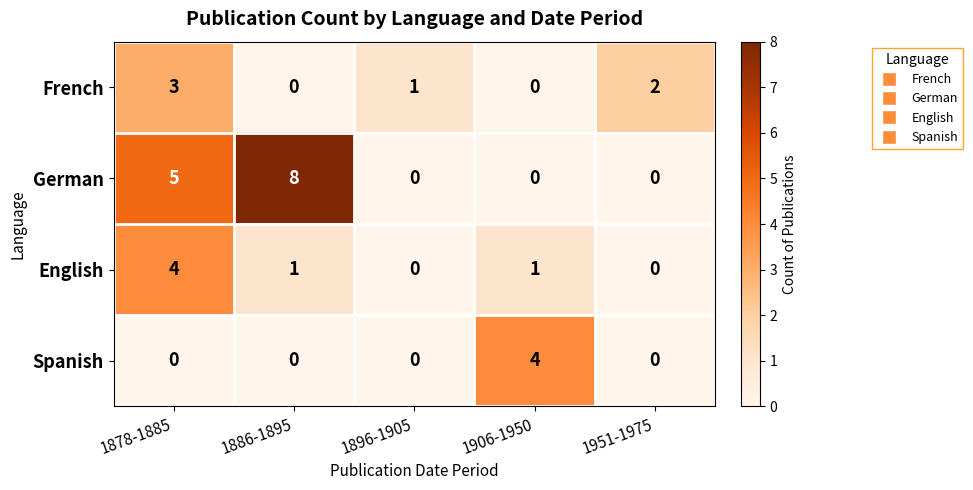

At which label does English reach its peak?

1878-1885